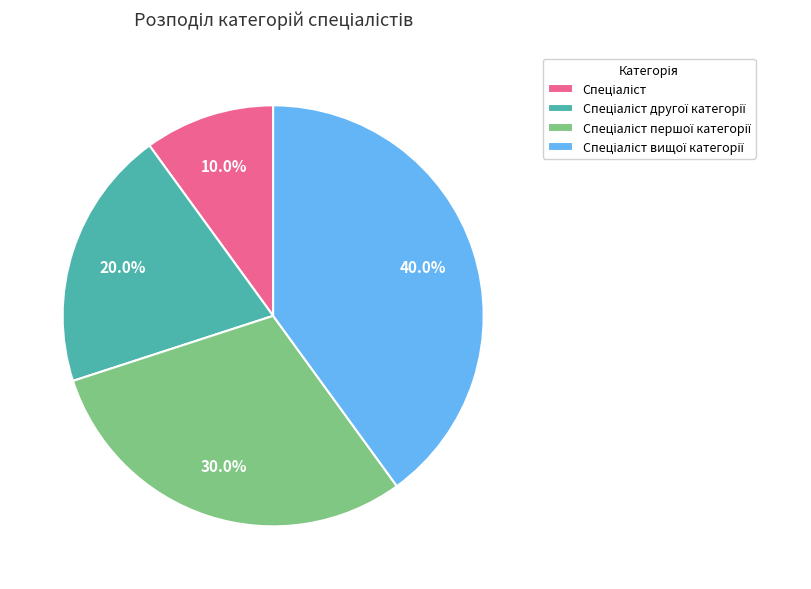

To the nearest percent, what is the average slice percentage?

25%